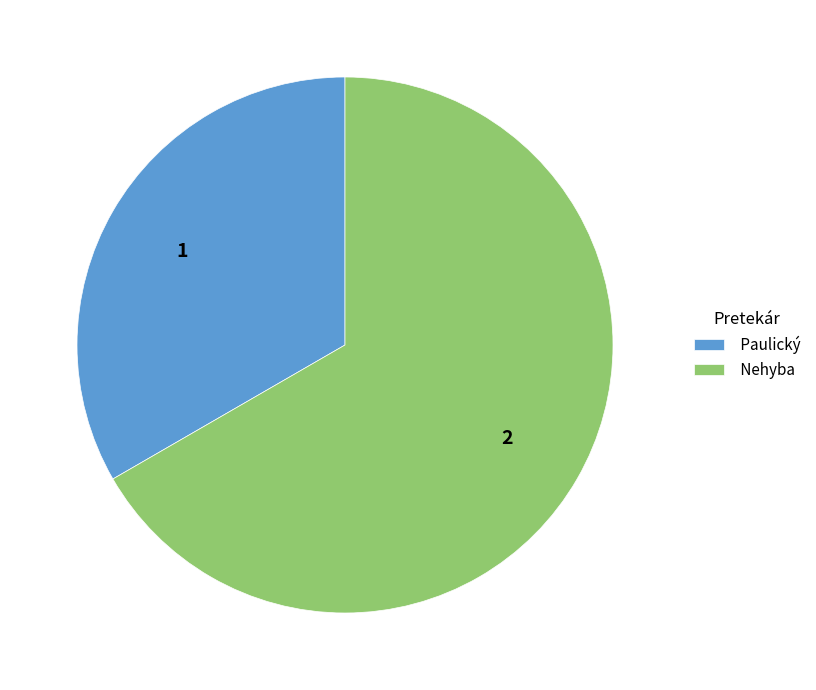

Rank the categories by value from lowest to highest.

Paulický, Nehyba